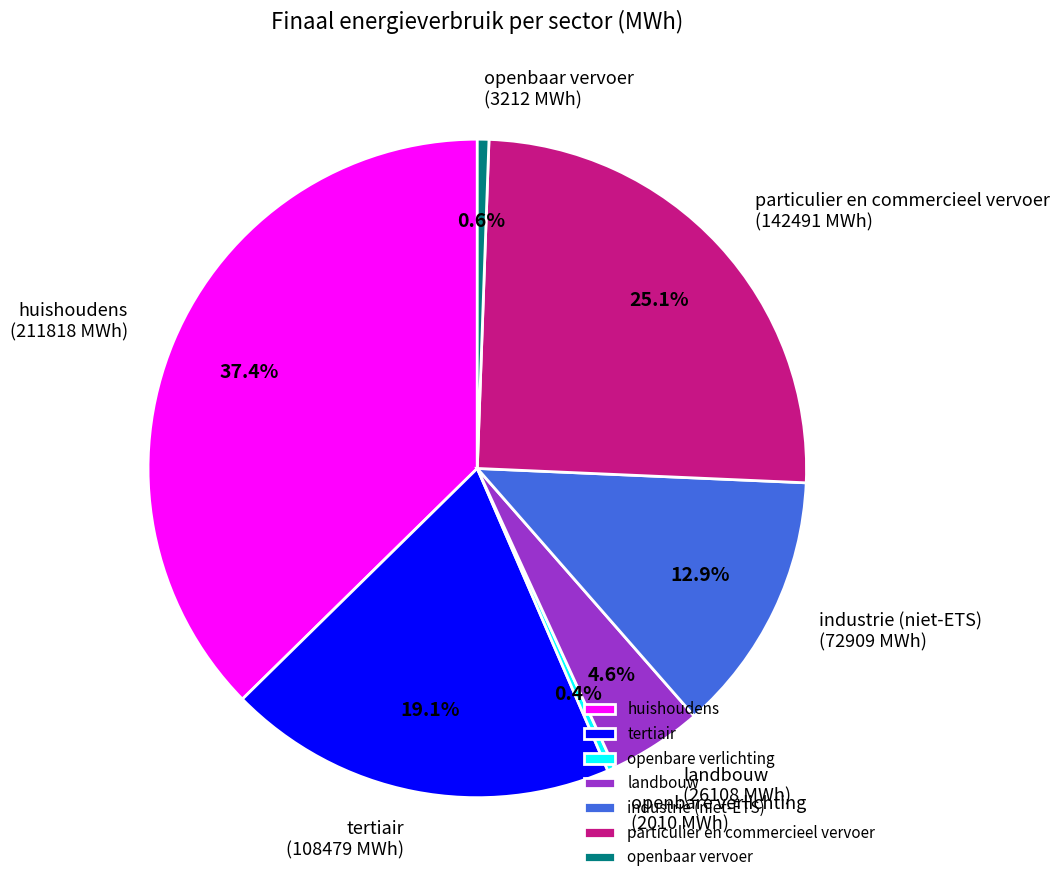

Is the sum of openbaar vervoer and huishoudens greater than half?

No